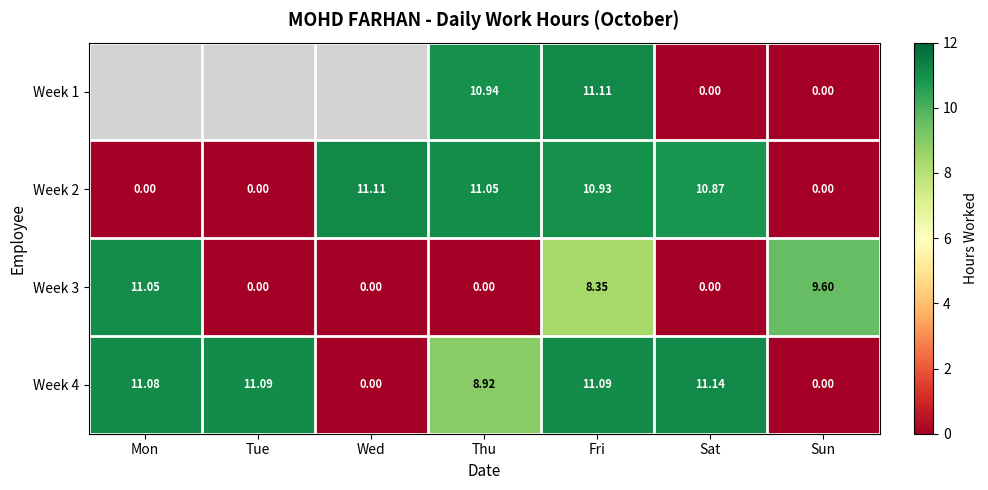

At which label does Week 4 reach its peak?

Sat